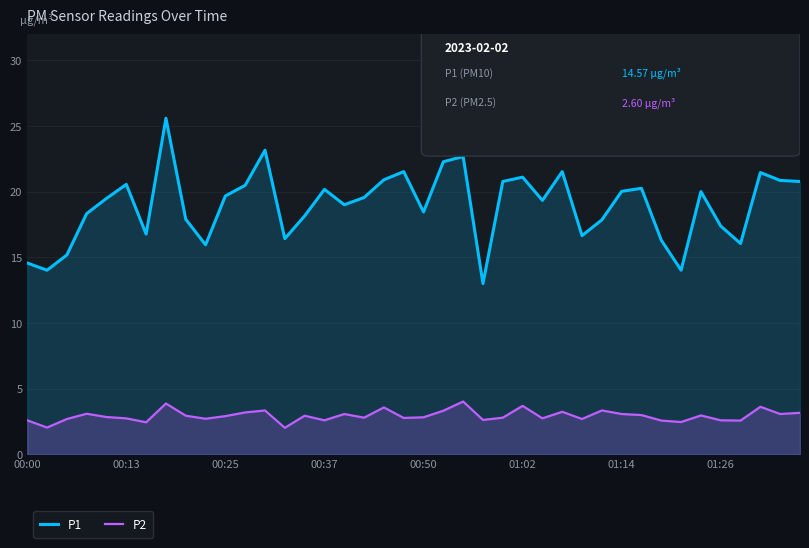

List the series in order of their peak value, lowest first.

P2, P1